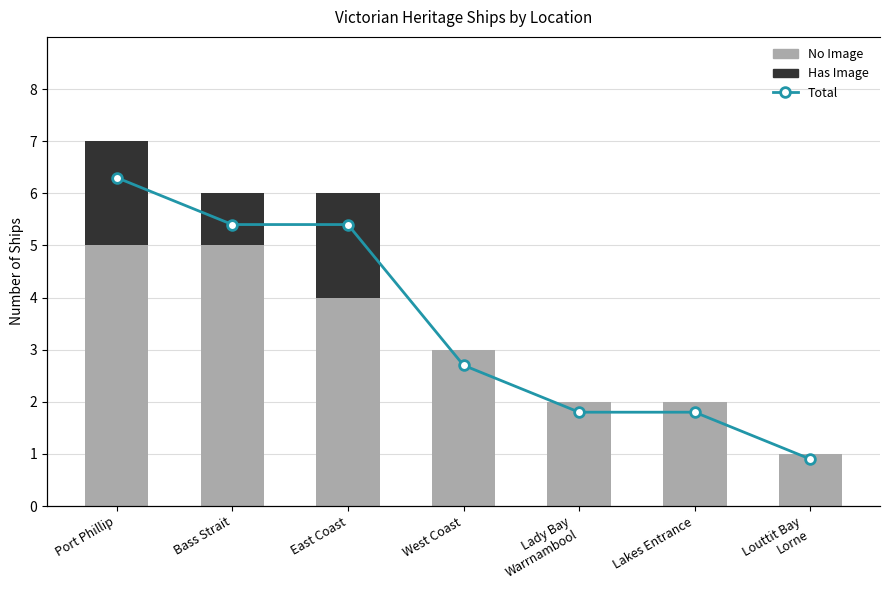

Reading left to right, list all the values displayed in this chart.

No Image: Port Phillip=5	Bass Strait=5	East Coast=4	West Coast=3	Lady Bay
Warrnambool=2	Lakes Entrance=2	Louttit Bay
Lorne=1
Has Image: Port Phillip=2	Bass Strait=1	East Coast=2	West Coast=0	Lady Bay
Warrnambool=0	Lakes Entrance=0	Louttit Bay
Lorne=0
Total: Port Phillip=7	Bass Strait=6	East Coast=6	West Coast=3	Lady Bay
Warrnambool=2	Lakes Entrance=2	Louttit Bay
Lorne=1